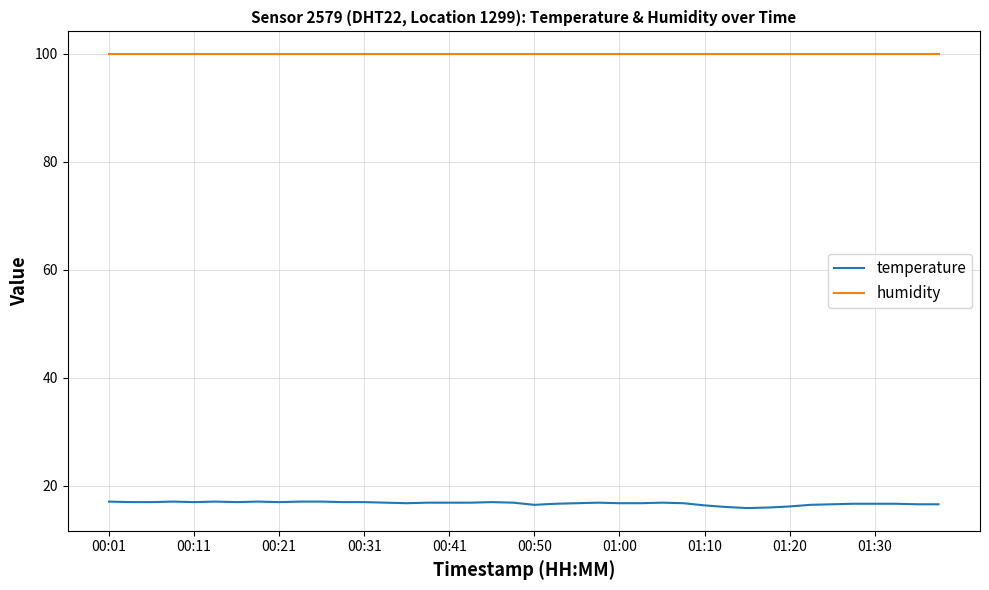

What is the lowest value of the temperature series?

15.9